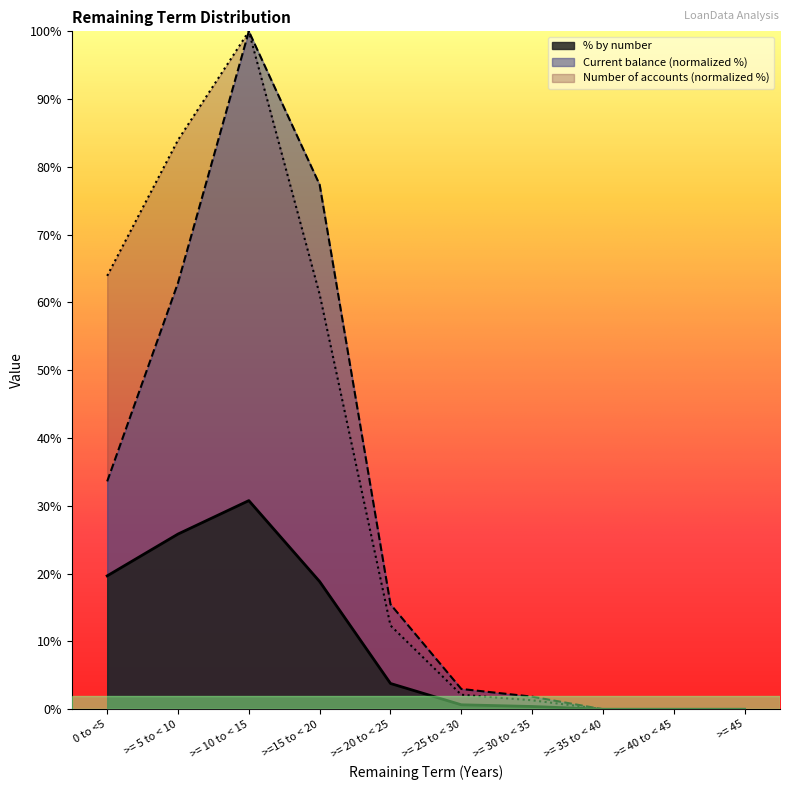

What is the sum of the % by number values at >= 30 to < 35 and >= 20 to < 25?

4.2